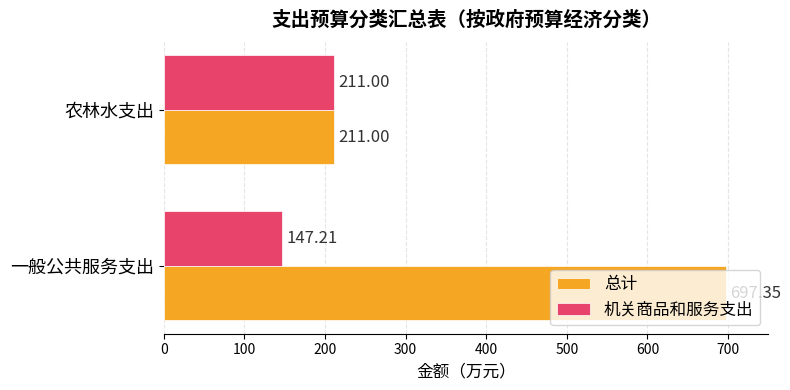

Which series has the largest range (max minus min)?

总计